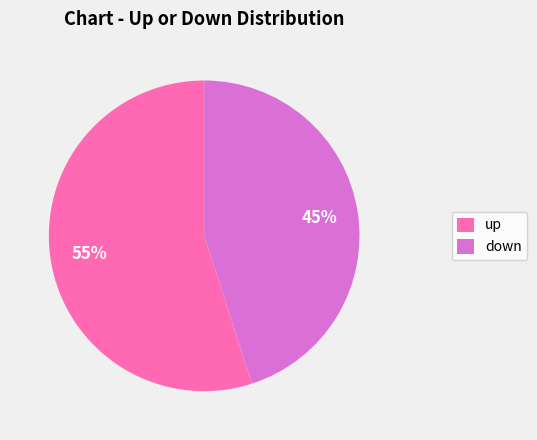

Approximately how many times larger is the value at up compared to down?

1.2